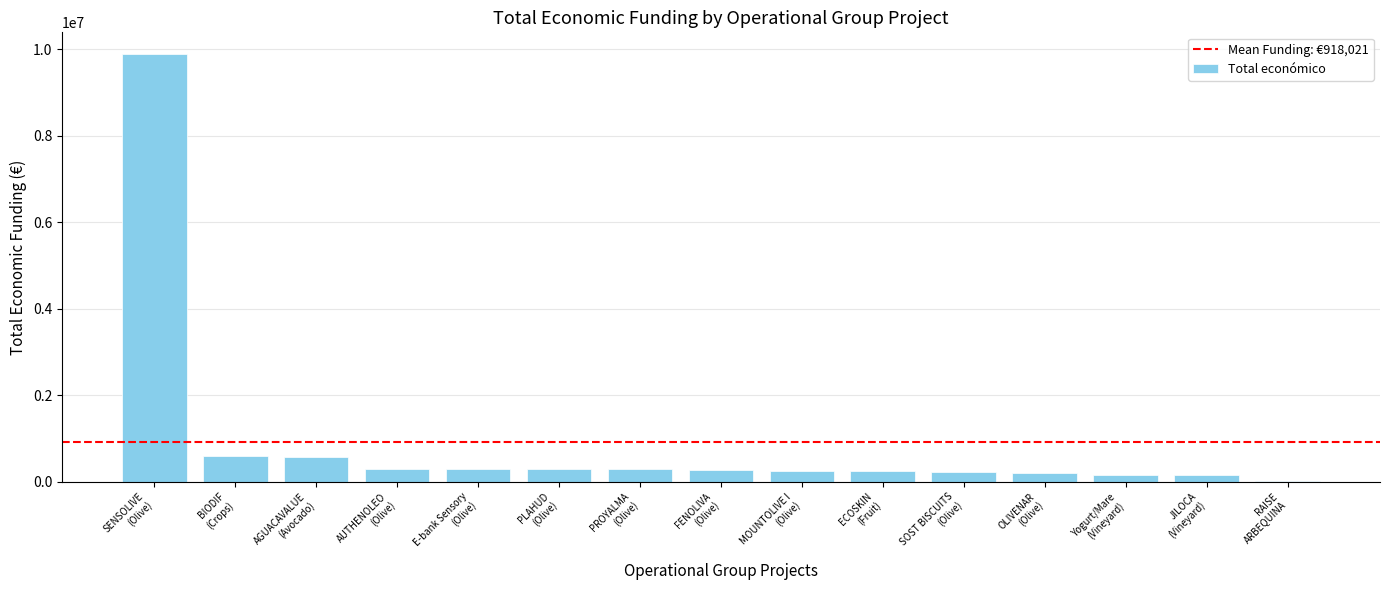

What is the greatest value displayed?

9900193